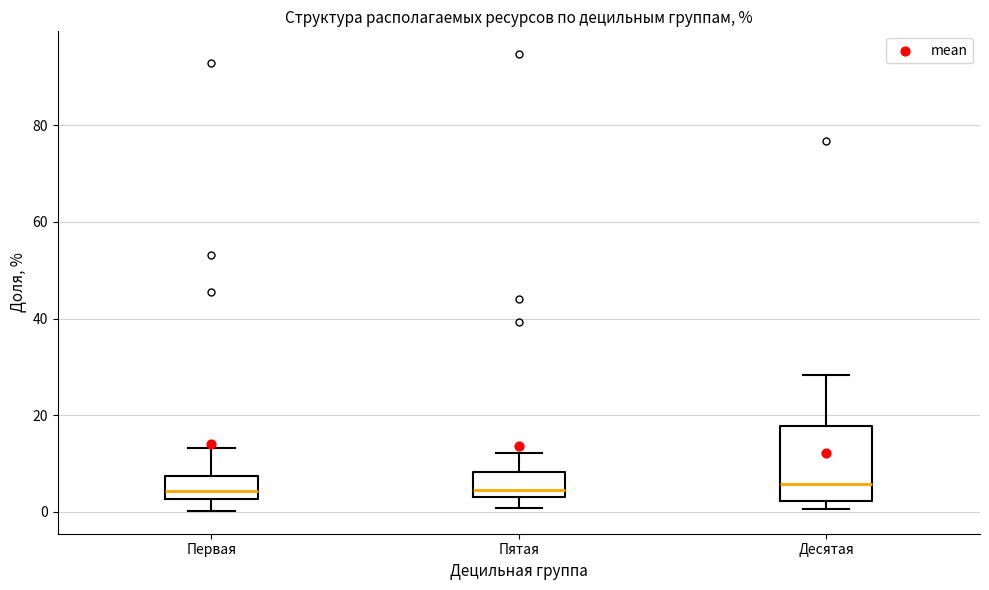

Where is the lower edge of the box for Пятая on the y-axis? The values are not printed on the chart, so give them approximately, as read against the axis.

4